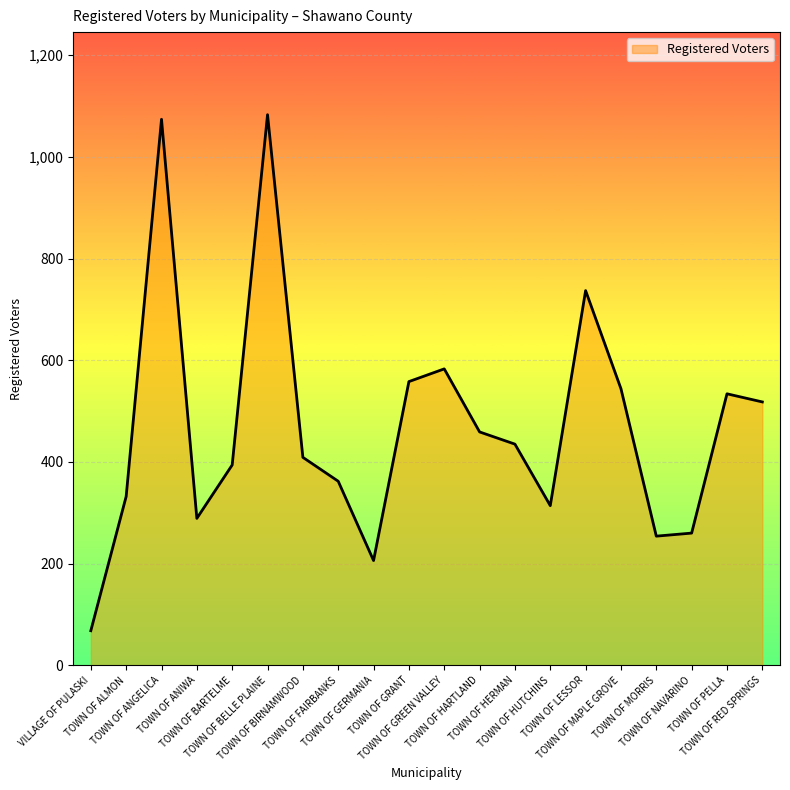

What is the change in value from TOWN OF GREEN VALLEY to TOWN OF HARTLAND?

-124